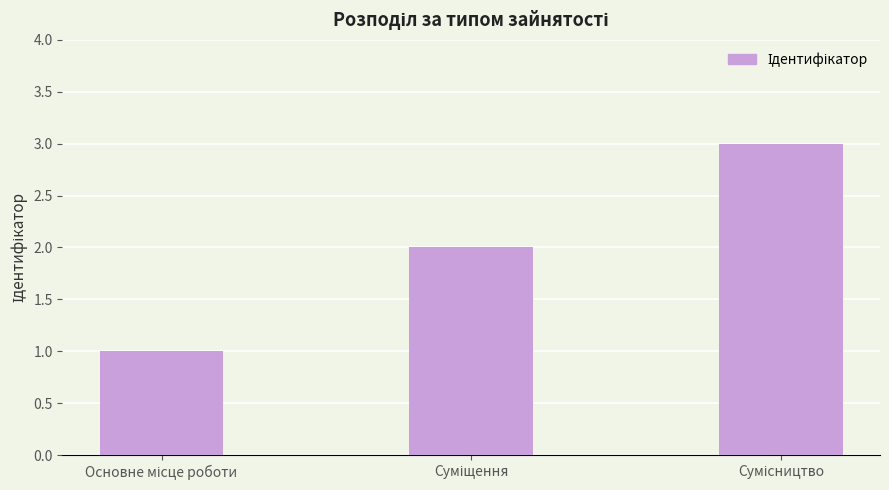

What is the sum of all values?

6